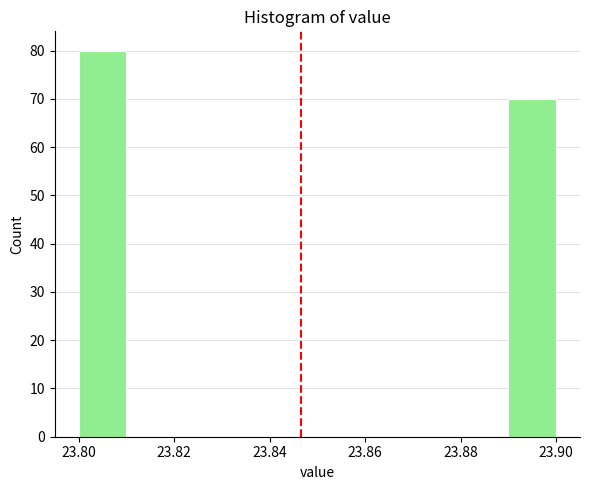

Over which range of the x-axis is the bar tallest?

23.80 to 23.81